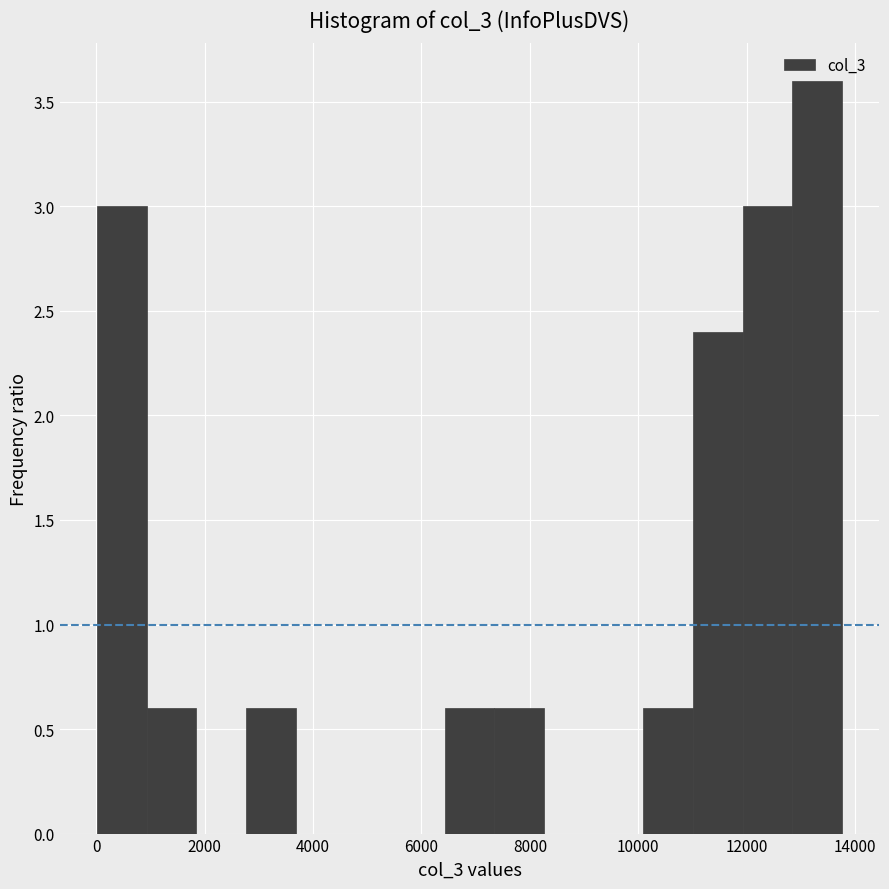

Over which range of the x-axis is the bar tallest?

12800 to 13800